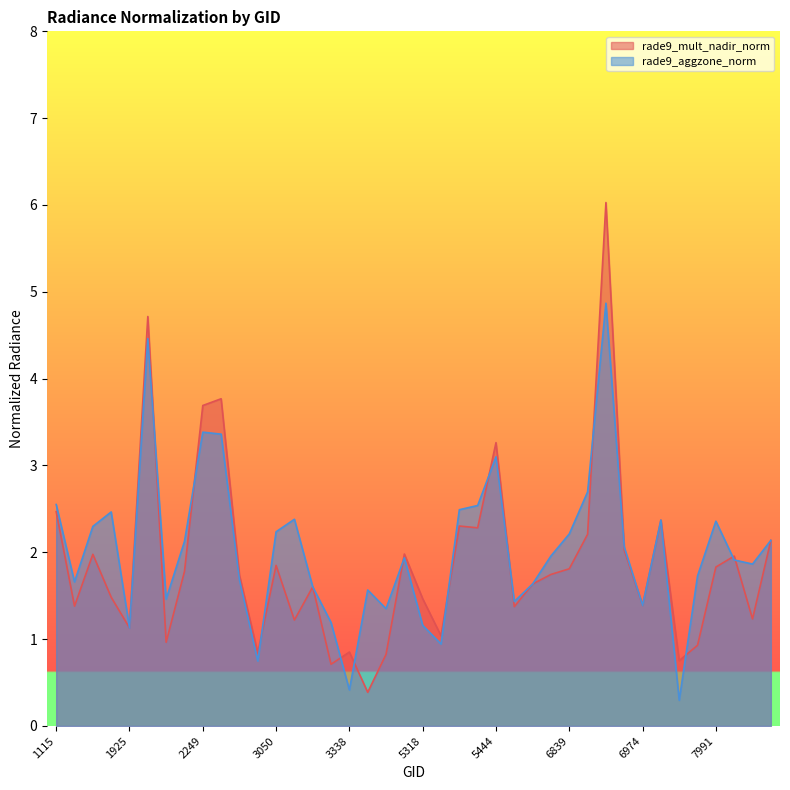

Does the chart display data point markers on the line(s)?

No